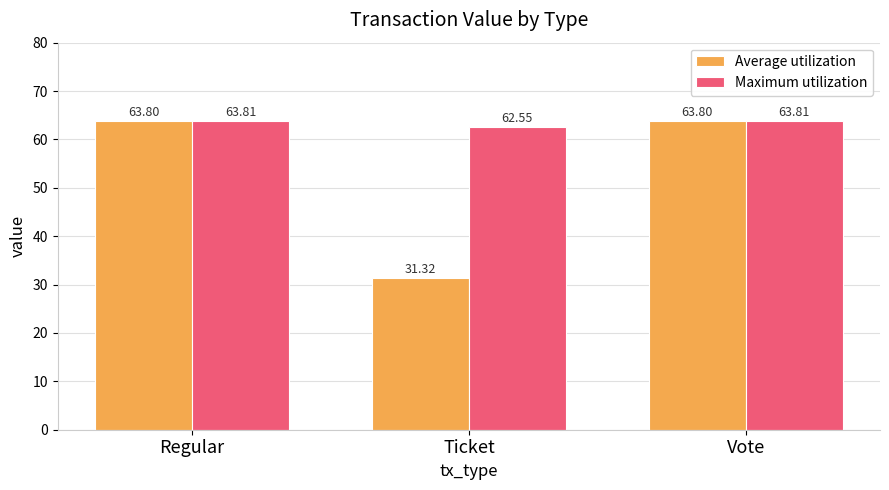

What are all the series names shown in the legend?

Average utilization, Maximum utilization